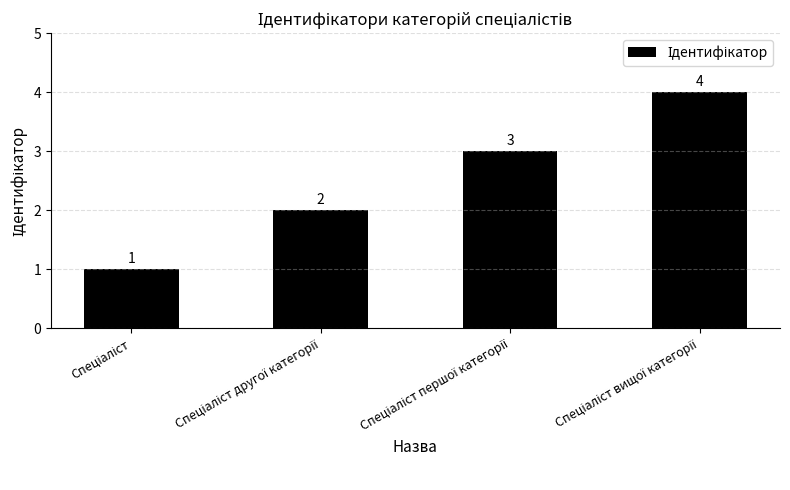

What is the value of the 3rd bar from the left?

3